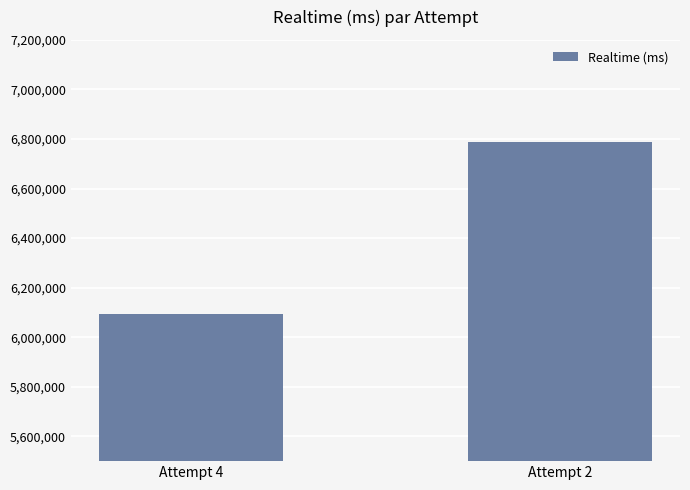

What is the value of the 1st bar from the left?

6095048